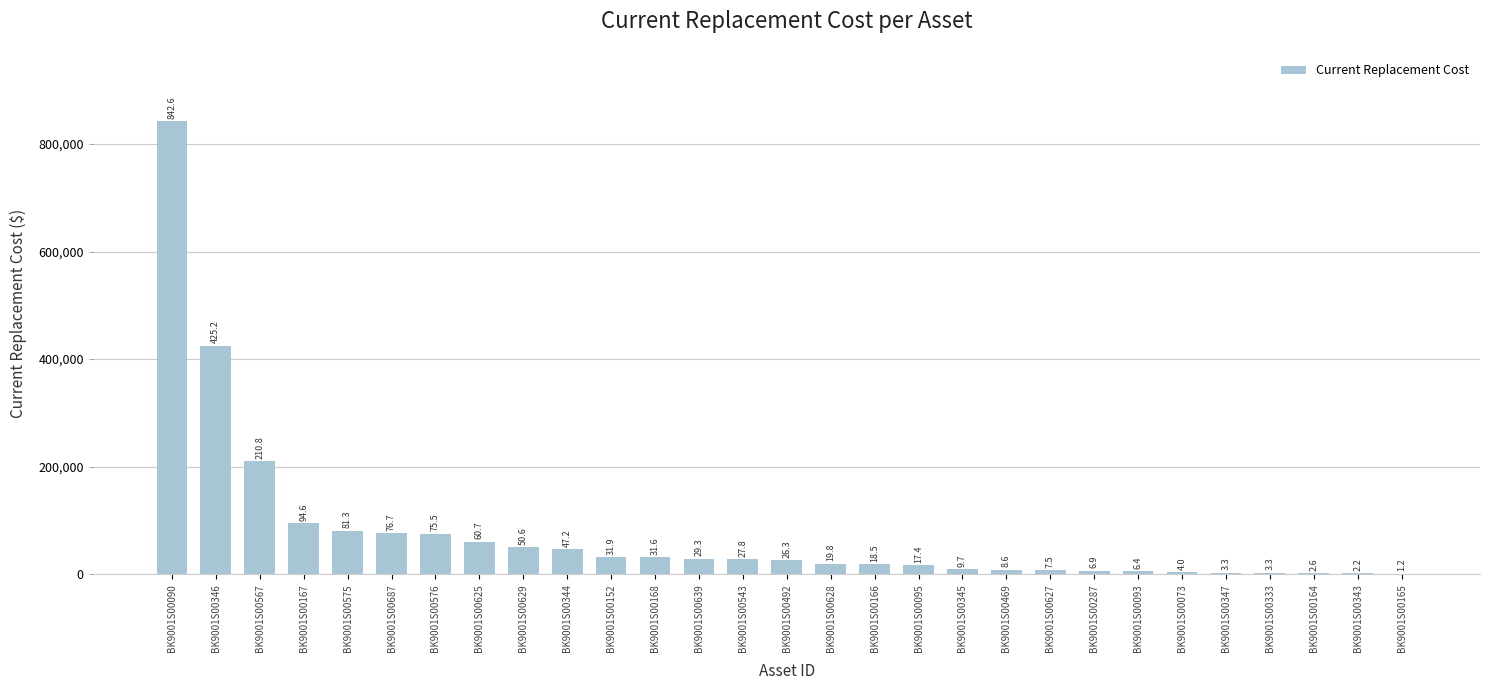

True or false: the data shows 35387.6 at BK9001S00628.

False